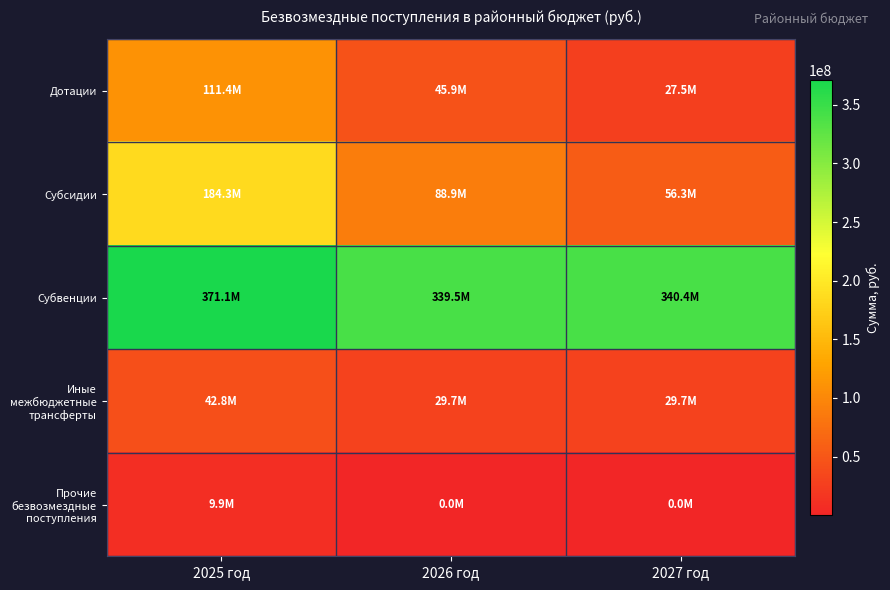

Which series has the largest range (max minus min)?

Субсидии